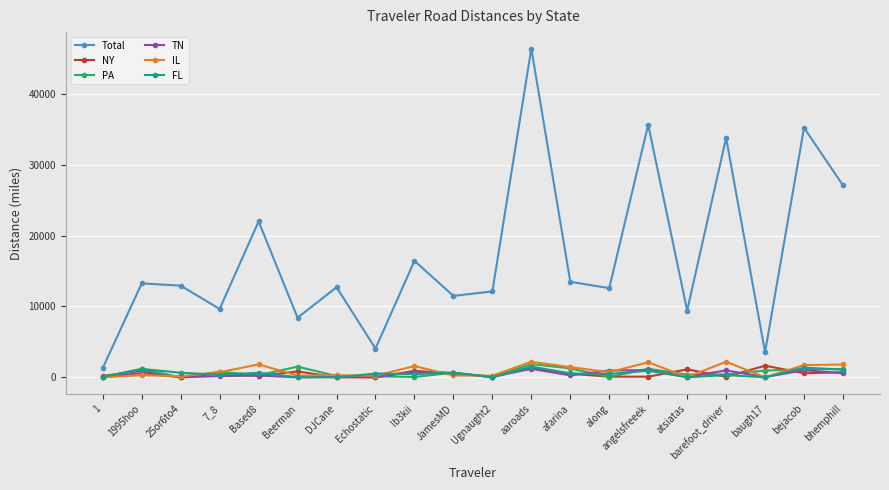

What is the highest value of the NY series?

1646.1